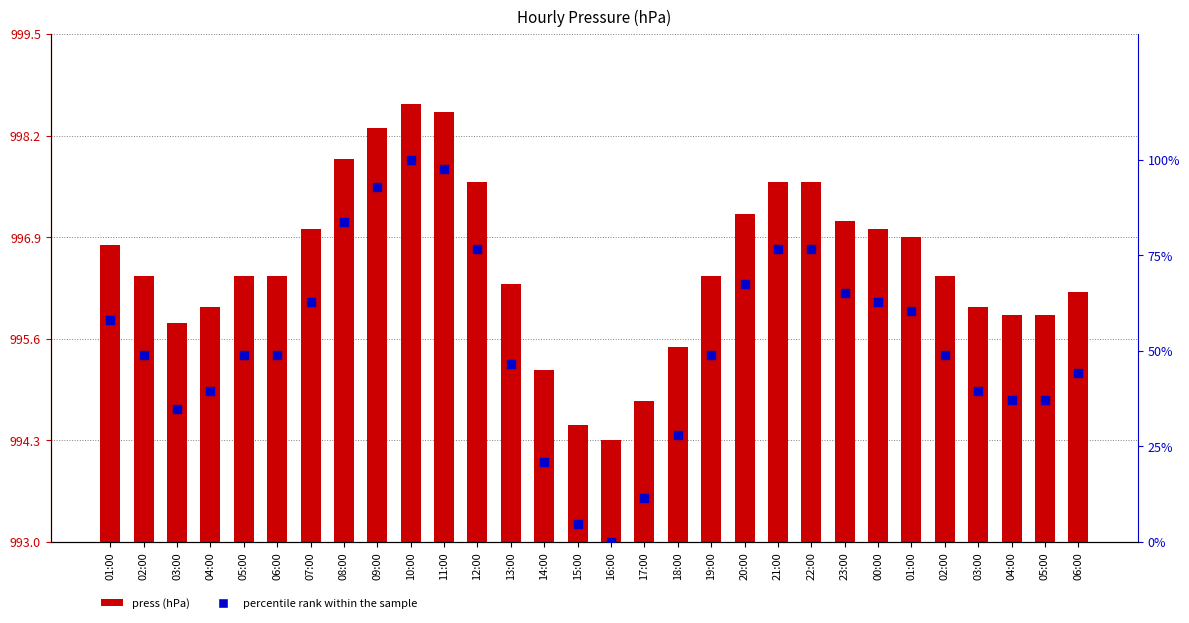

Which series contains the lowest Y value?

percentile rank within the sample